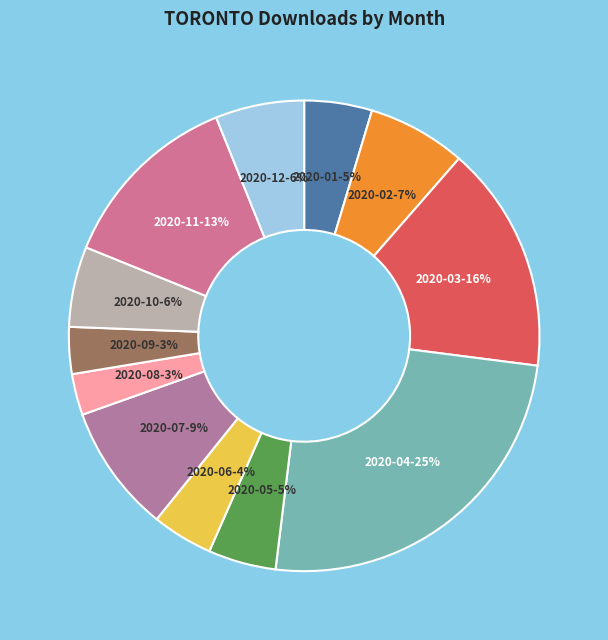

To the nearest percent, what percentage of the pie is 2020-07?

9%